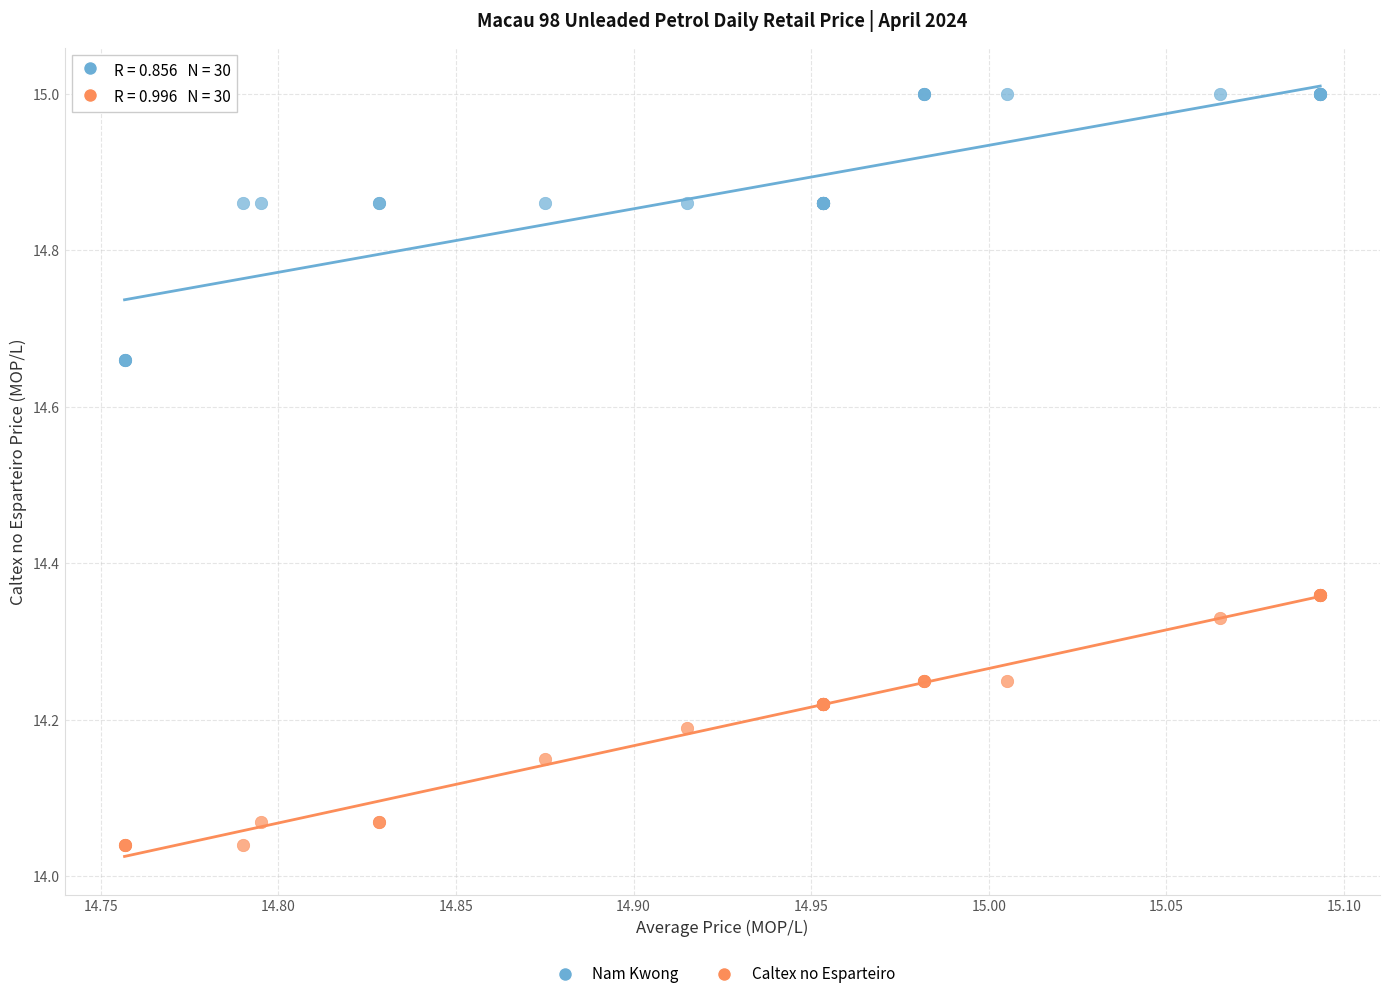

Which series has the largest Y range (max minus min)?

Nam Kwong